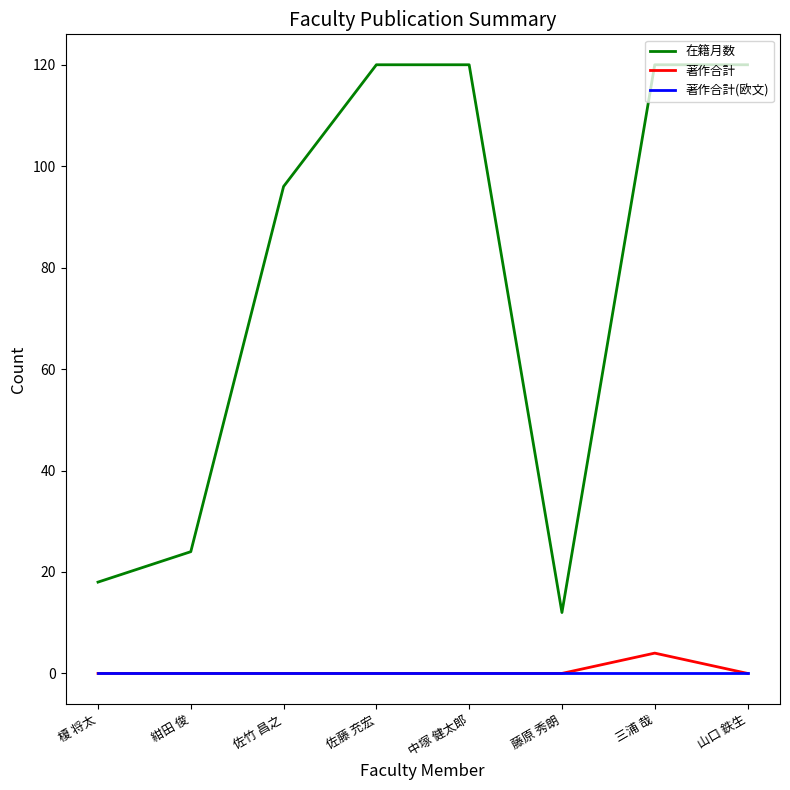

What position from the right is 佐藤 充宏?

5